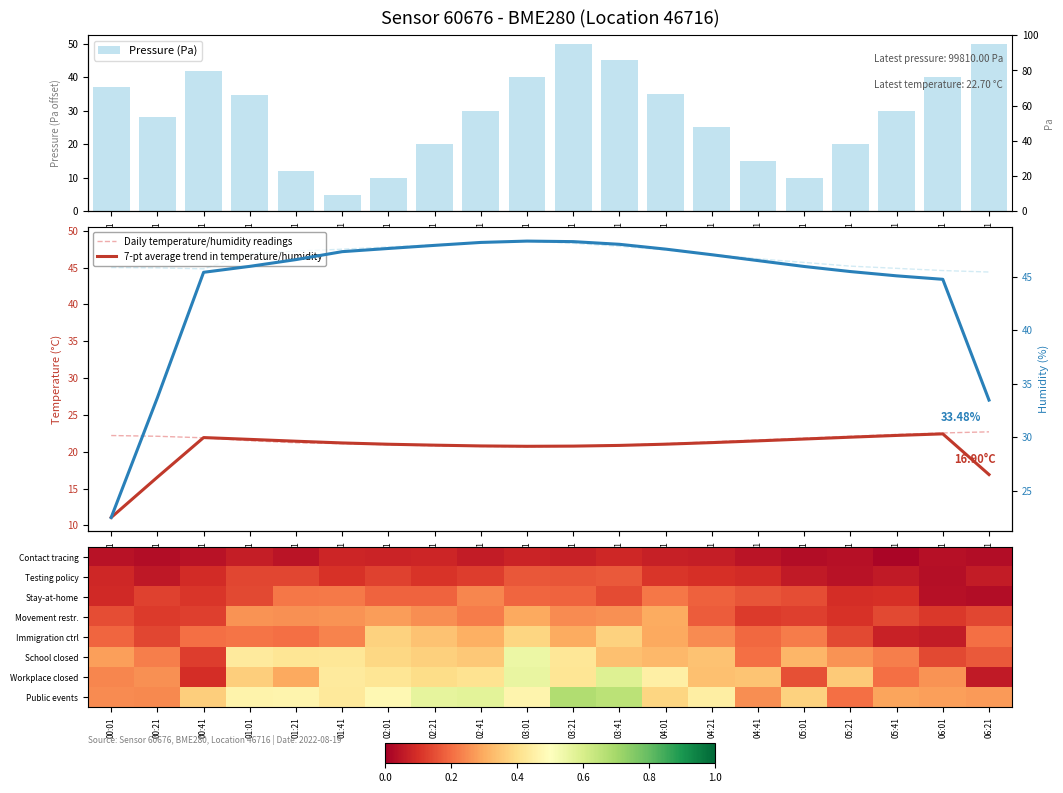

What is the sum of the pressure_norm values at 03:21 and 00:21?

78.1